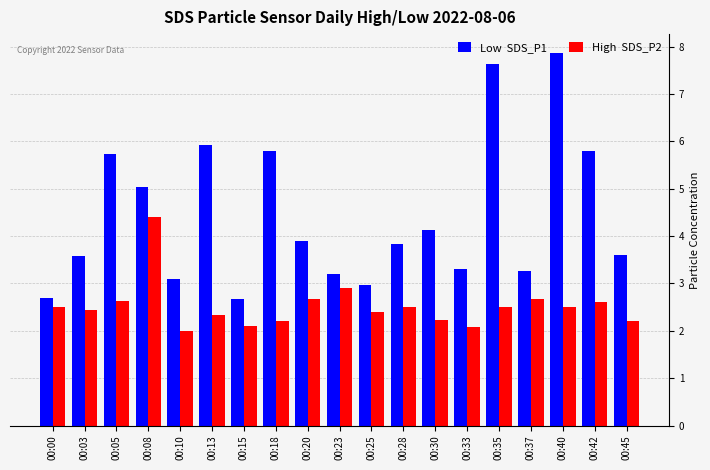

What is the total value across all series at 00:25?

5.4